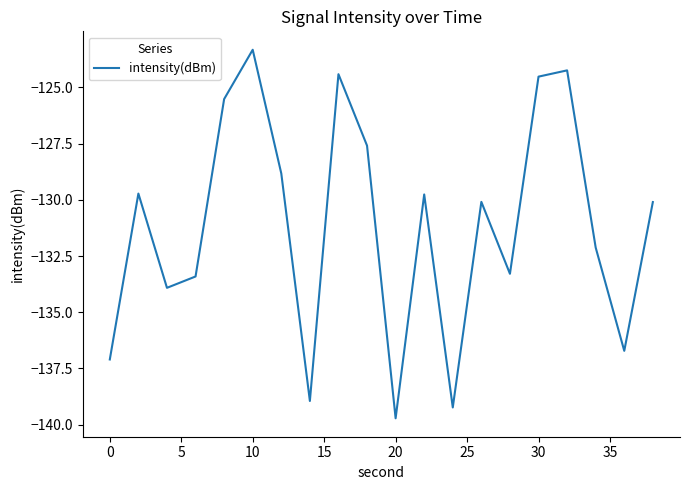

What is the difference between the maximum and minimum values?

16.4